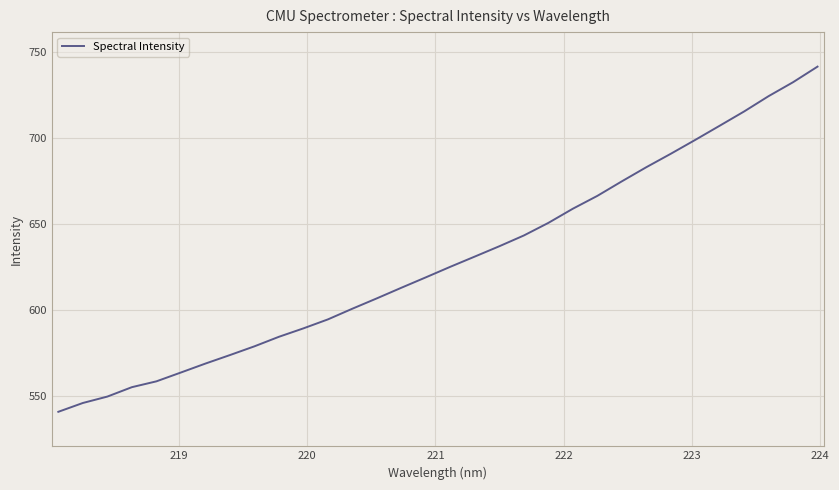

What is the difference between the maximum and minimum values?

200.8